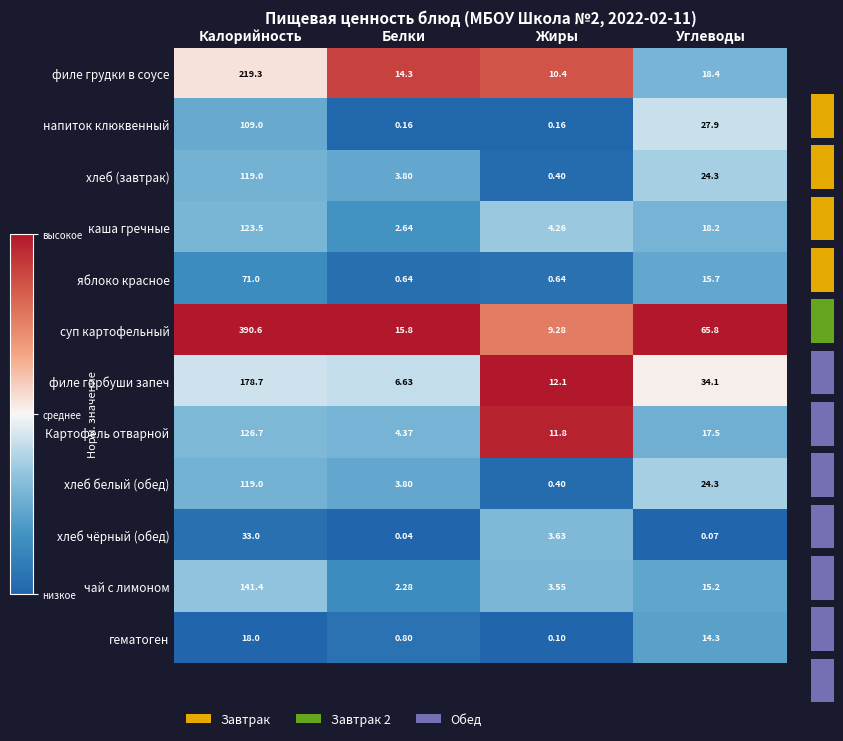

Is the value of напиток клюквенный at Калорийность greater than the value of каша гречные at Калорийность?

No